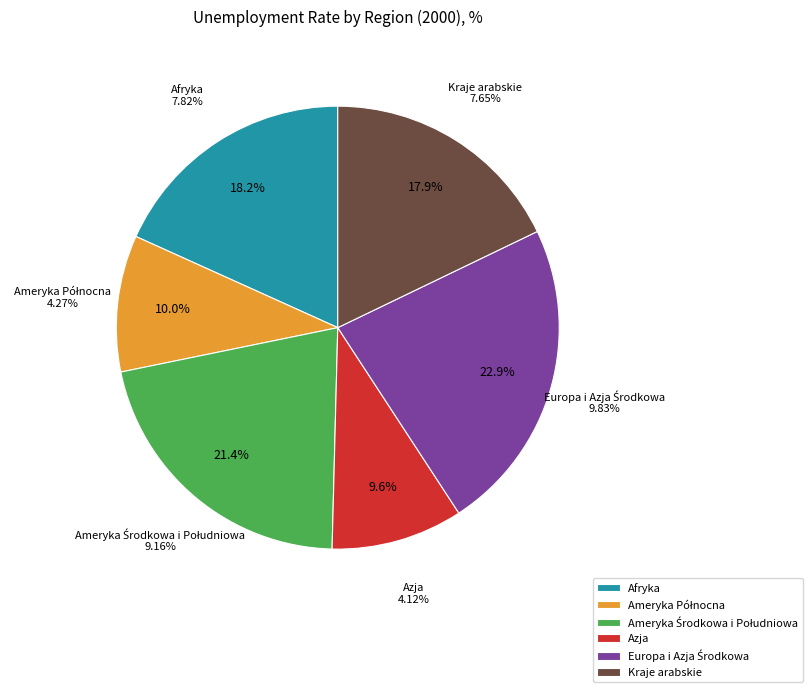

Between Azja / Asia and Afryka / Africa, which is larger?

Afryka / Africa